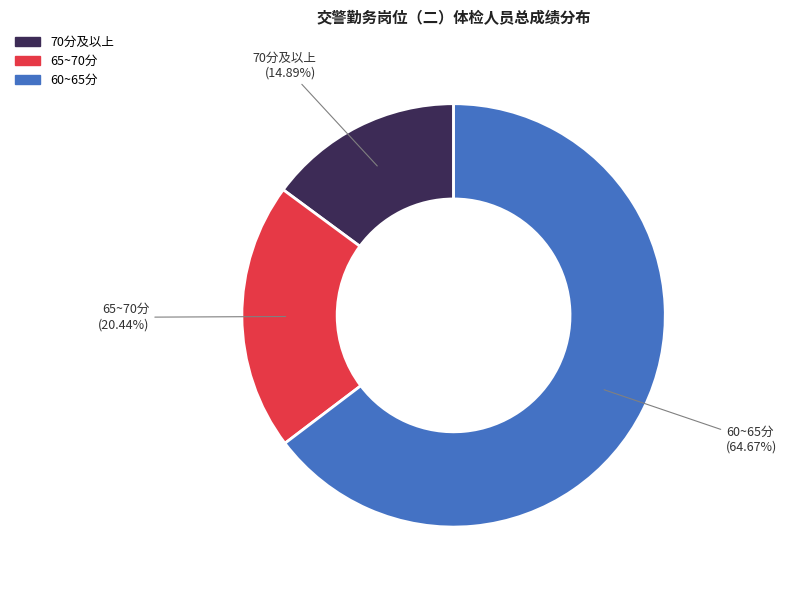

Is there any slice that represents more than half of the pie?

Yes